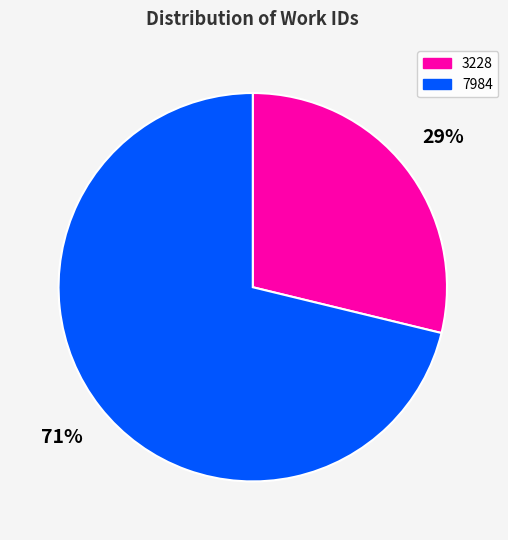

Do 3228 and 7984 together represent more than half of the pie?

Yes